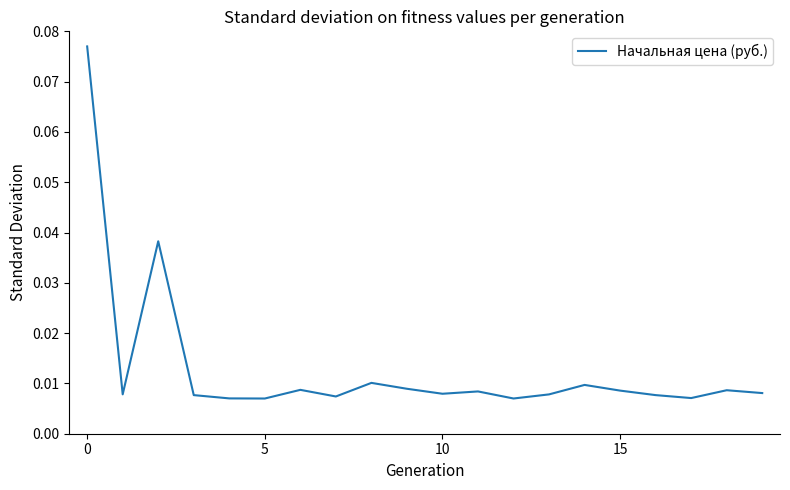

How many lines are shown in the chart?

1